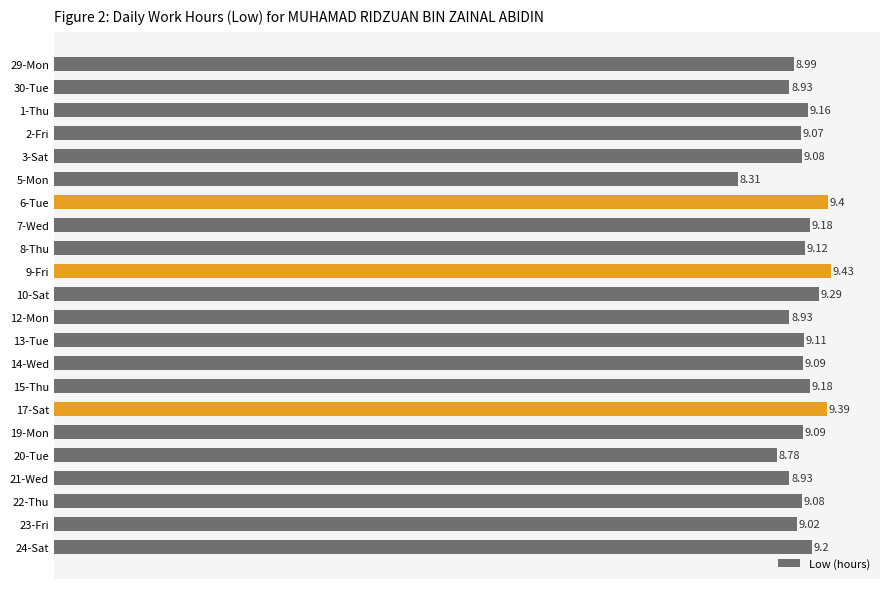

What is the sum of all values?

199.8